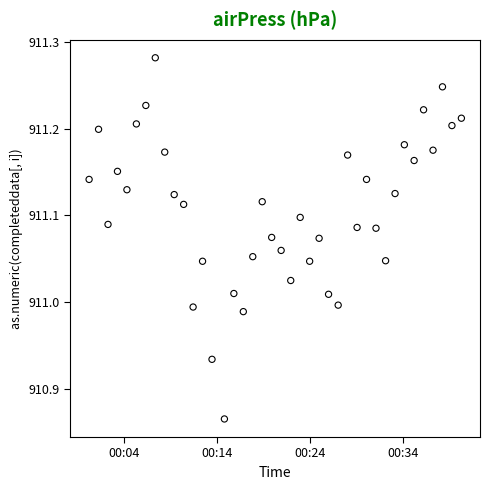

What is the range of Y values (max minus min)?

0.4